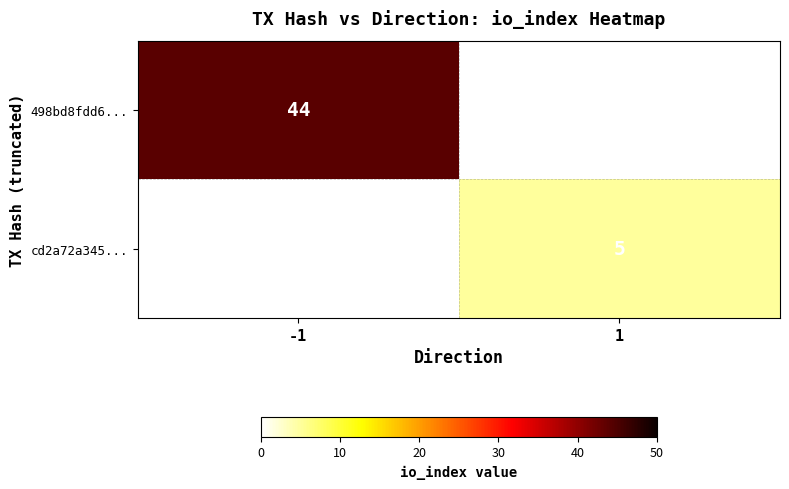

The value of cd2a72a345... at 1 is 5. True or false?

True